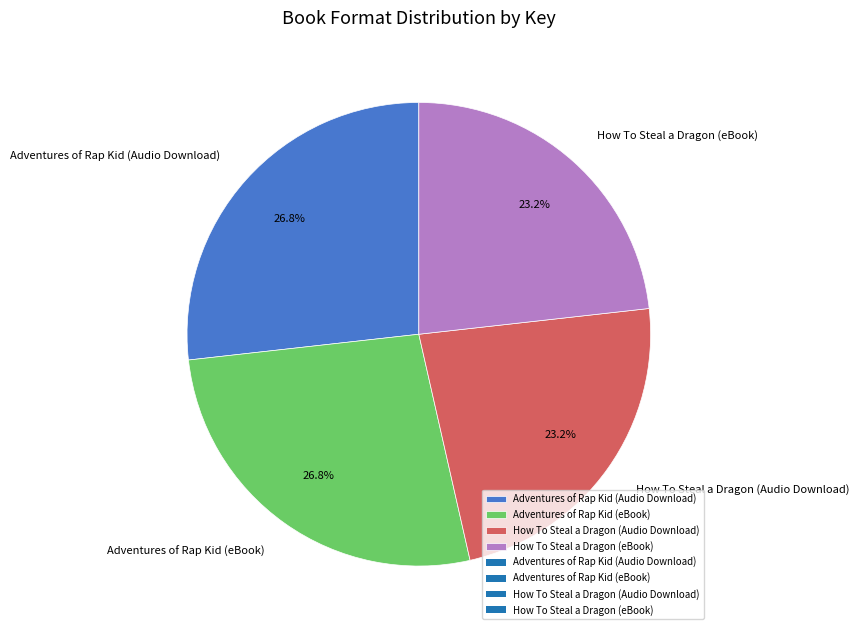

The Adventures of Rap Kid (Audio Download) slice represents 27% of the pie. True or false?

True